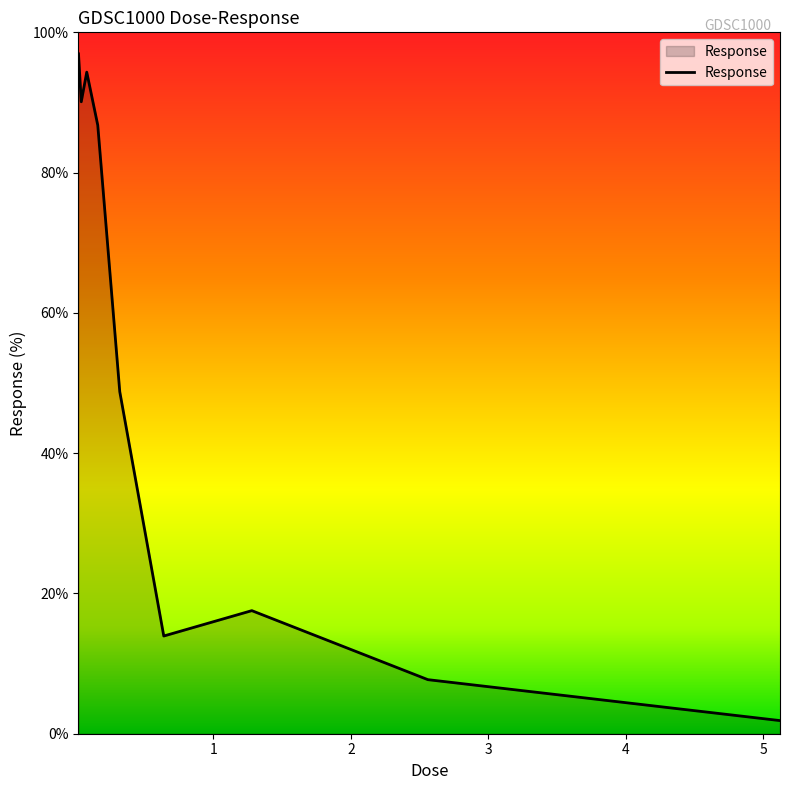

What is the maximum value shown in the chart?

96.9